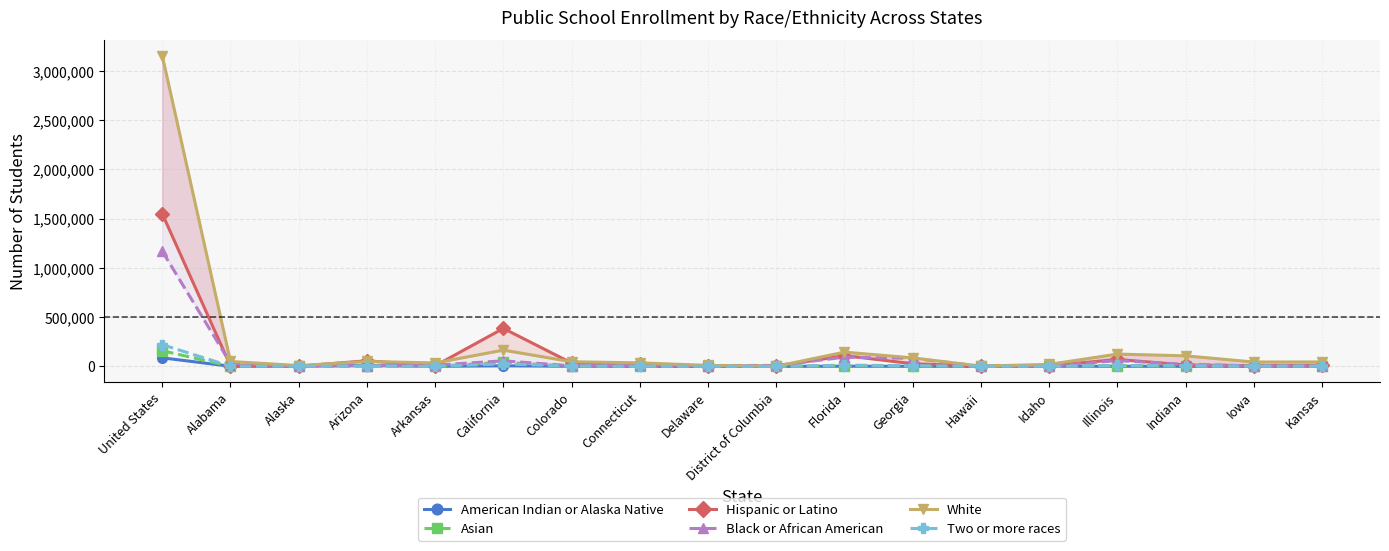

What is the average value of the Black or African American series?

87678